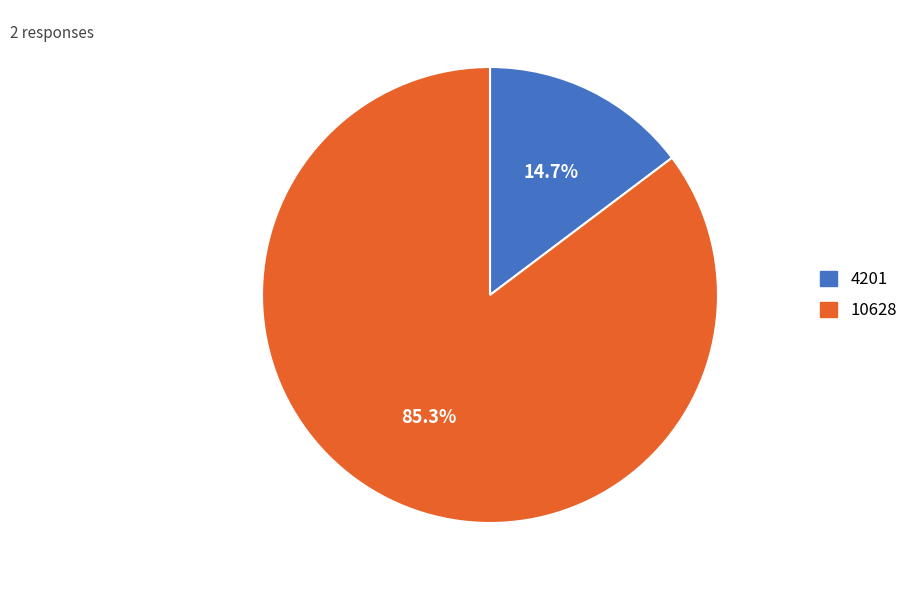

Approximately how many times larger is the value at 10628 compared to 4201?

5.8